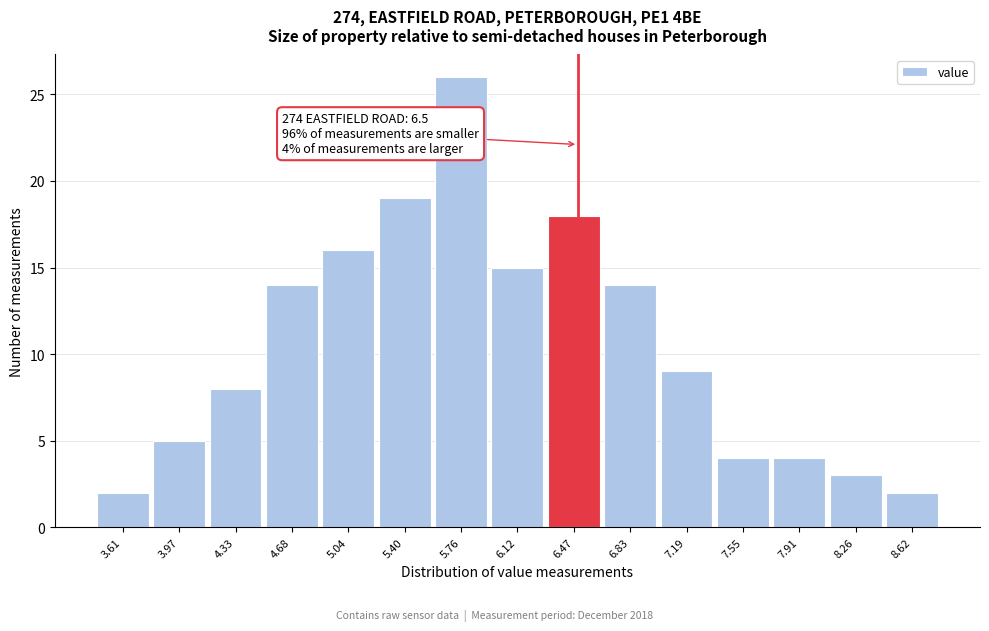

Over which range of the x-axis is the bar tallest?

5.60 to 5.95